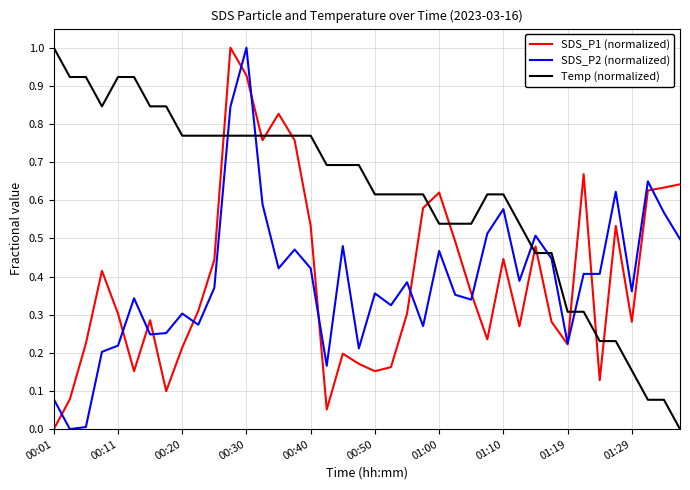

Which series ends up on top after the final intersection of SDS_P2 (normalized) and Temp (normalized)?

SDS_P2 (normalized)